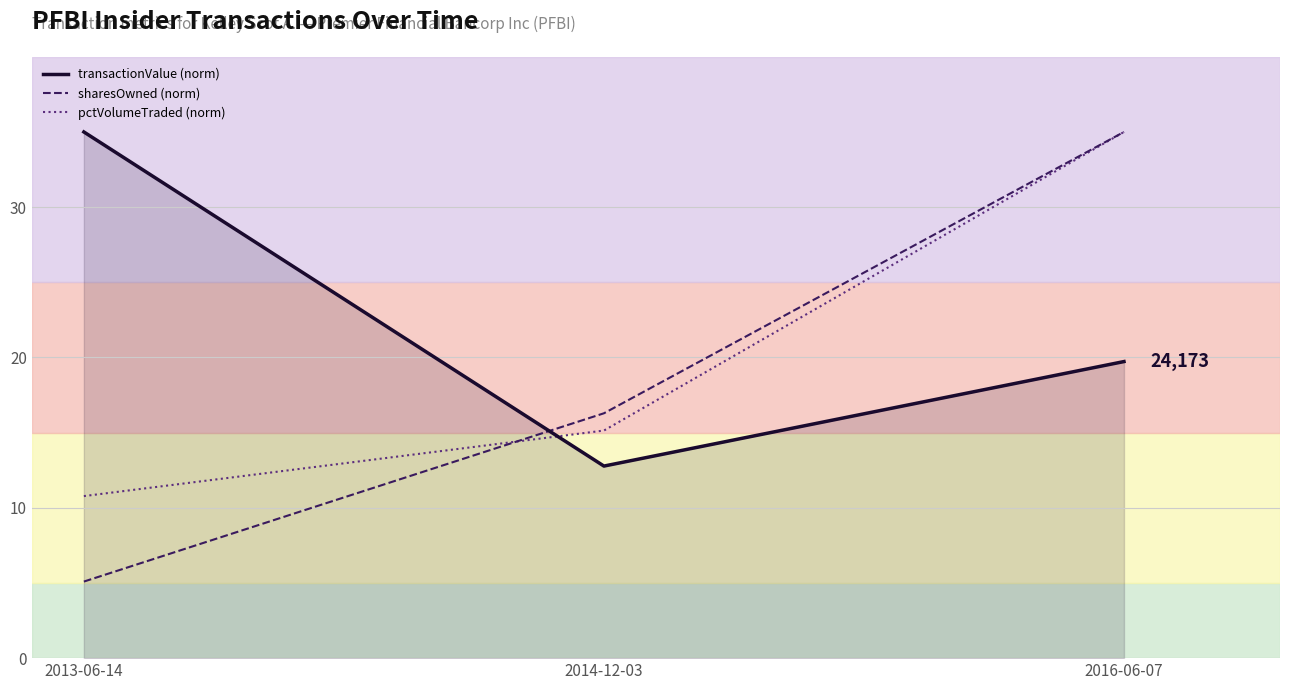

Reading left to right, list all the values displayed in this chart.

transactionValue (norm): 35.0	12.8	19.7
sharesOwned (norm): 5.1	16.3	35.0
pctVolumeTraded (norm): 10.8	15.1	35.0